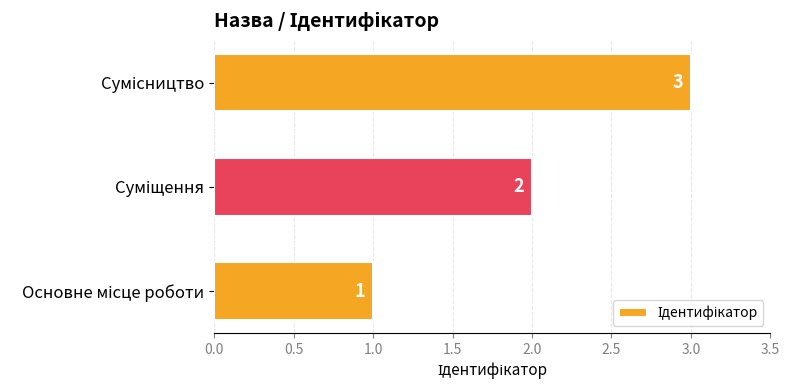

What is the difference between the second highest and minimum values?

1